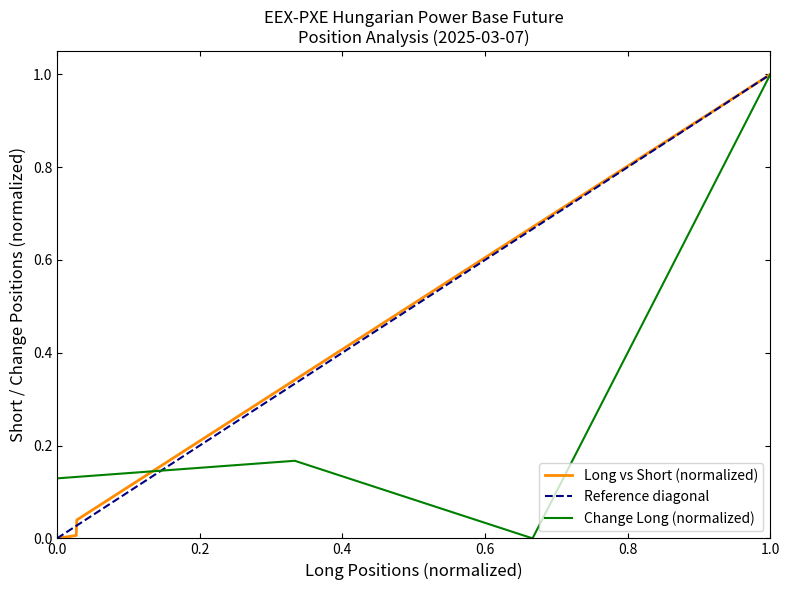

At which label does Long vs Short (normalized) reach its peak?

1.0